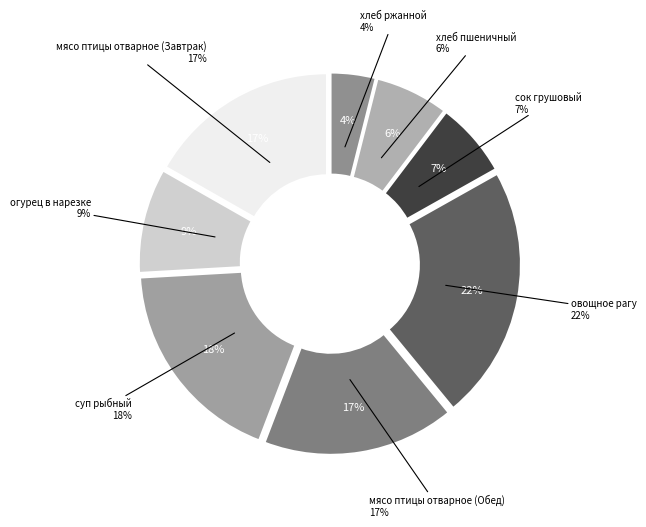

Is it true that суп рыбный is 31% of the pie?

False